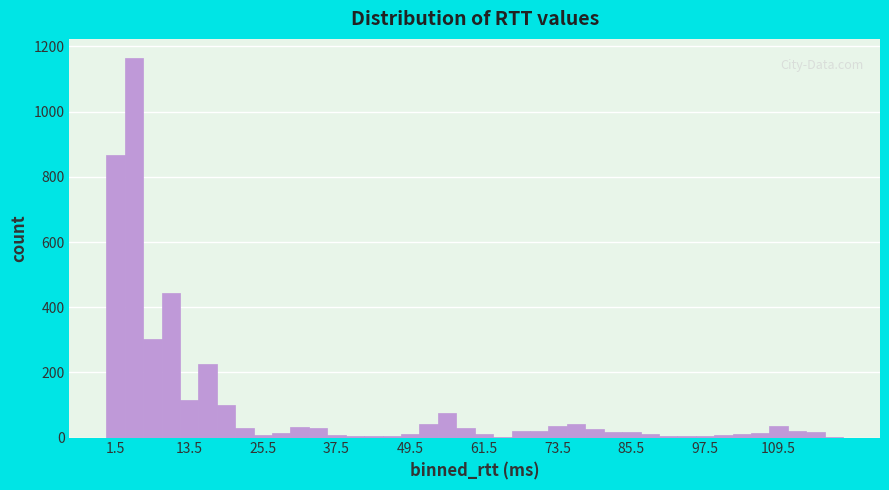

Around what value on the x-axis is the tallest bar? Give the approximate position of its centre, as read against the axis.

4